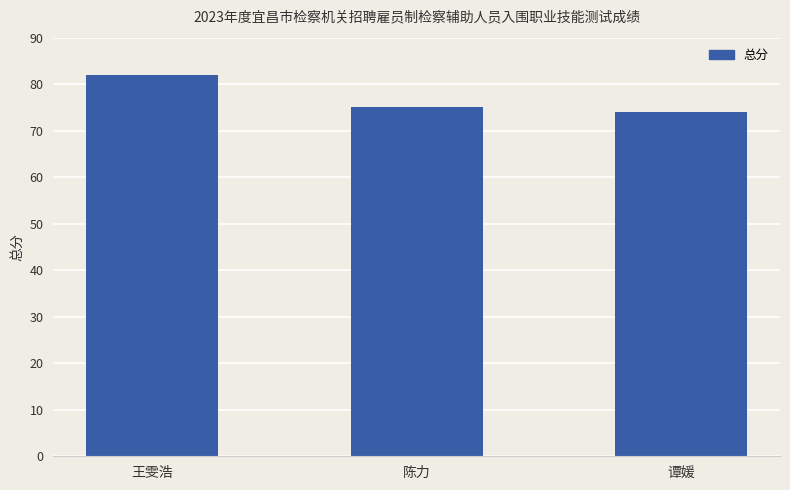

How many data points are less than 75?

1